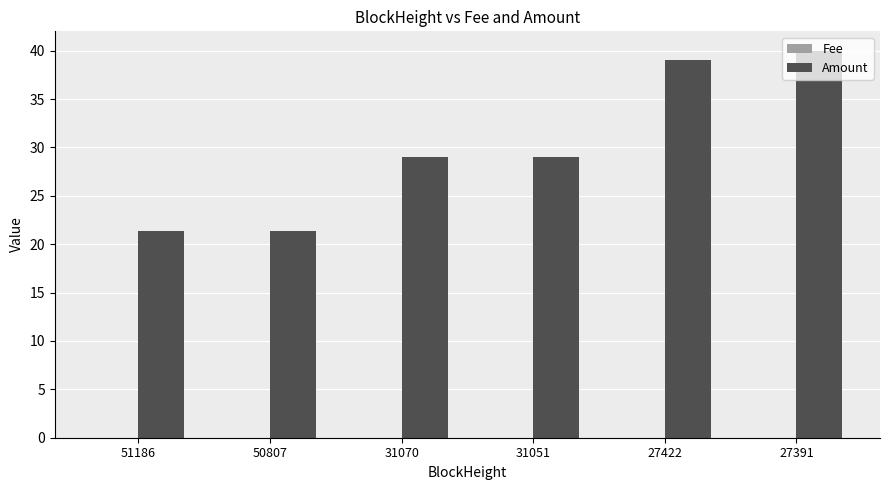

Is it true that Amount equals 29.0 at 31070?

True